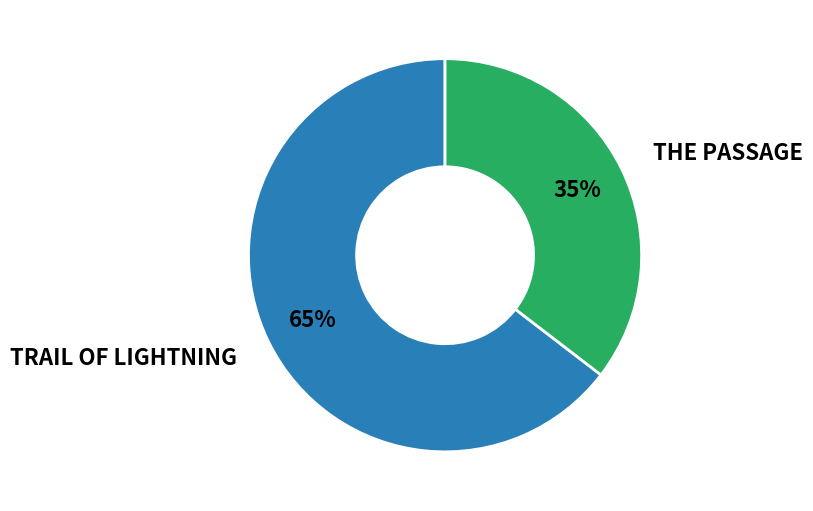

Is there any slice that represents more than half of the pie?

Yes